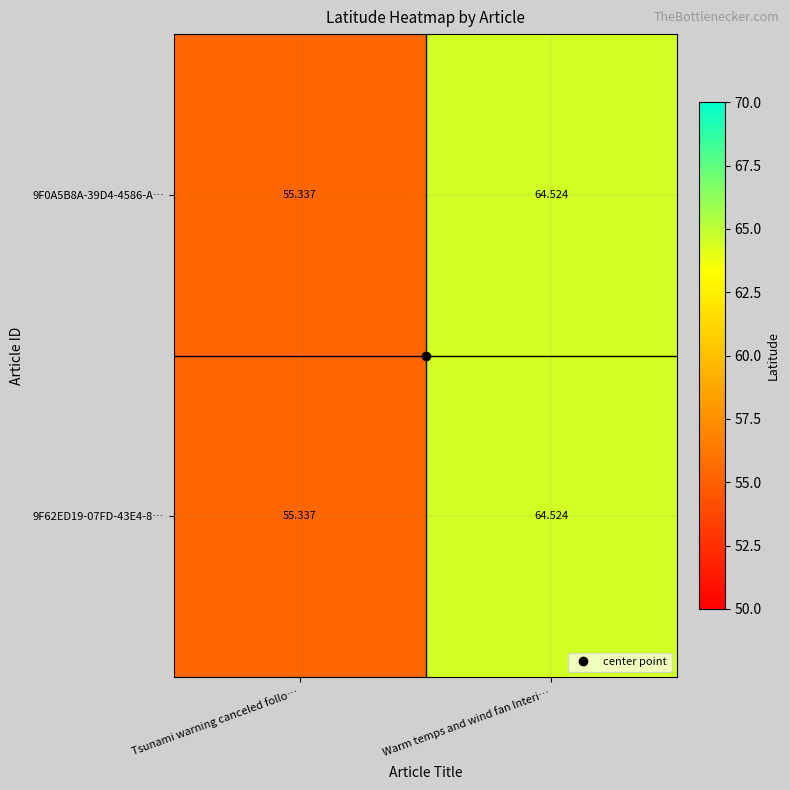

Which label corresponds to the largest value in the chart?

Warm temps and wind fan Interi…